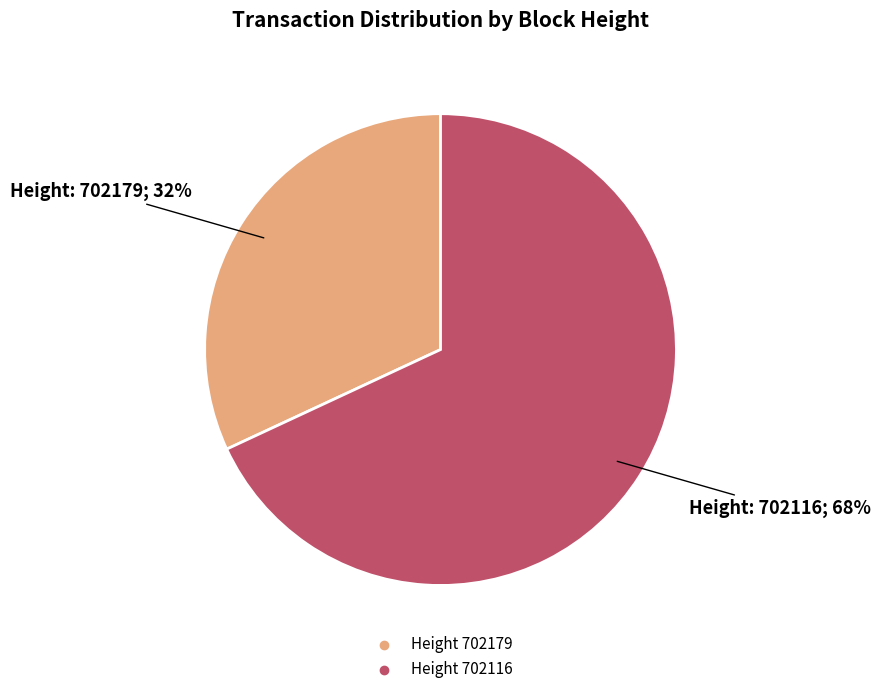

Count the number of slices in the pie.

2